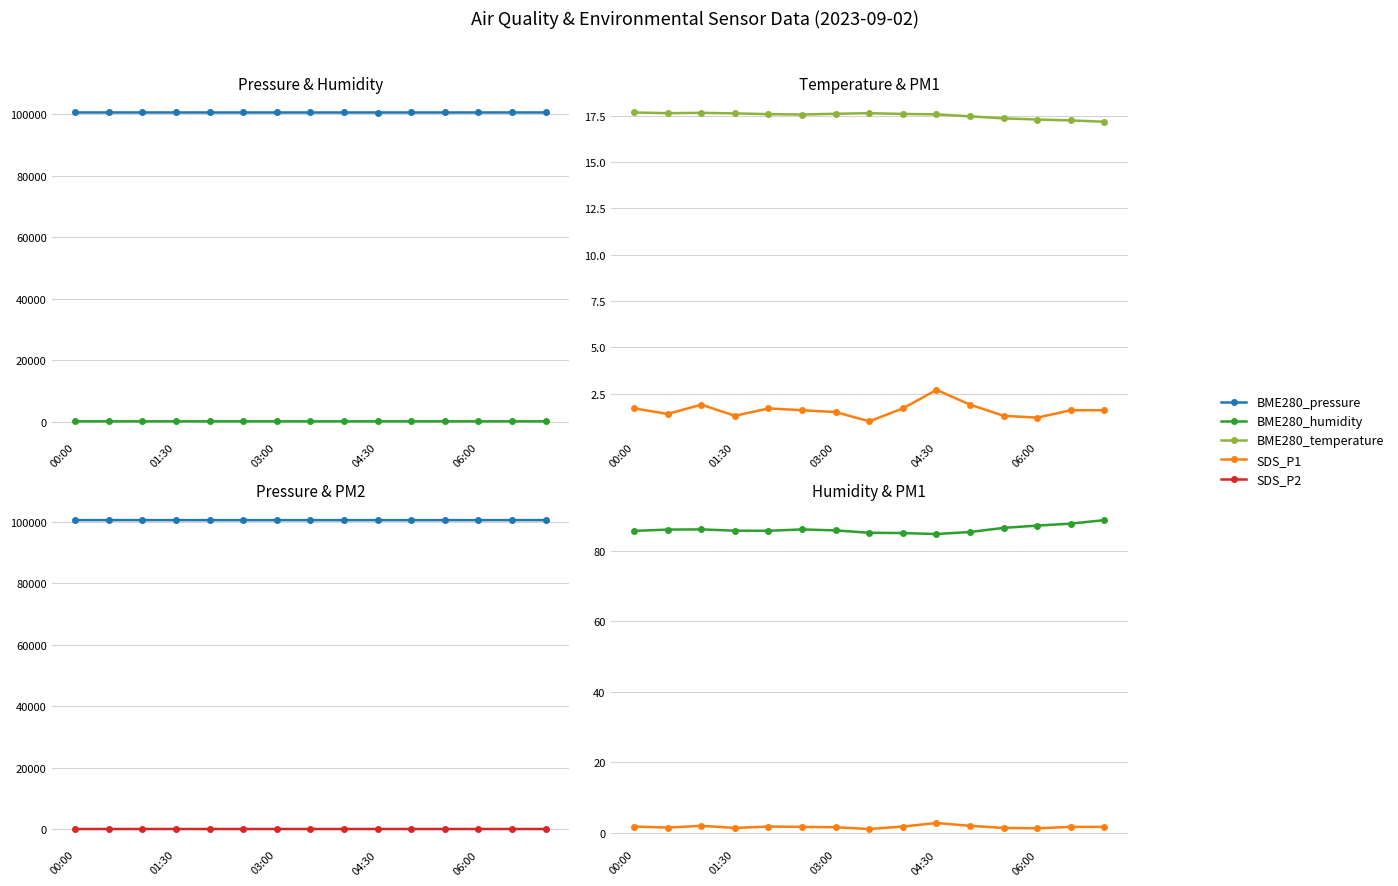

What is the highest value of the BME280_temperature series?

17.7